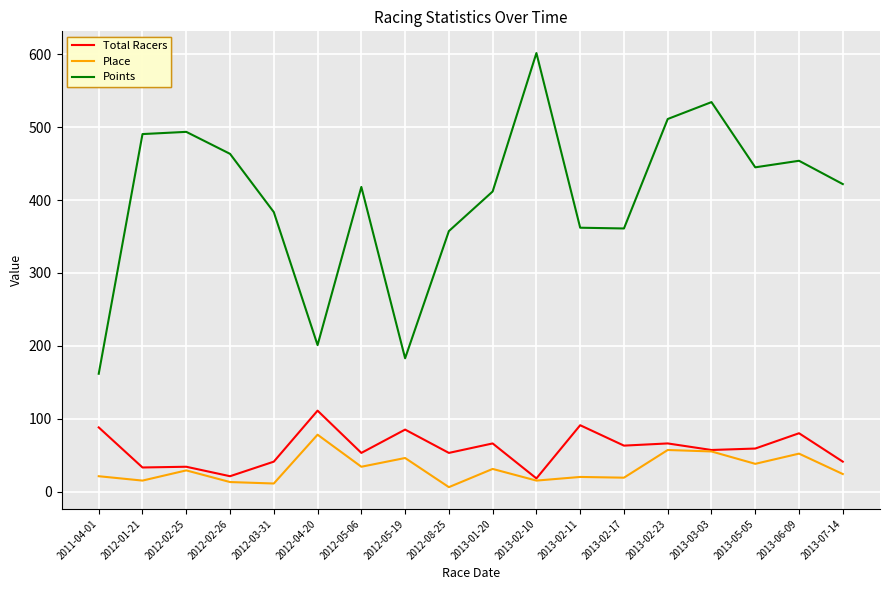

What position from the left is 2013-06-09?

17